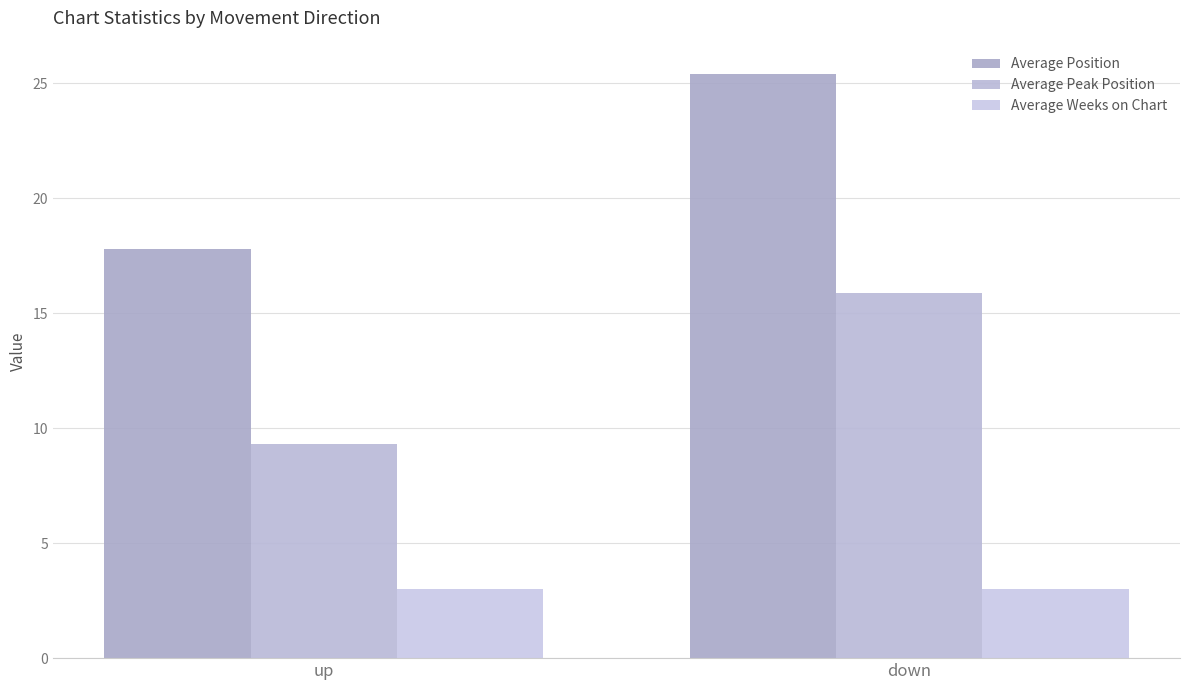

Is it true that Average Position equals 8.6 at up?

False